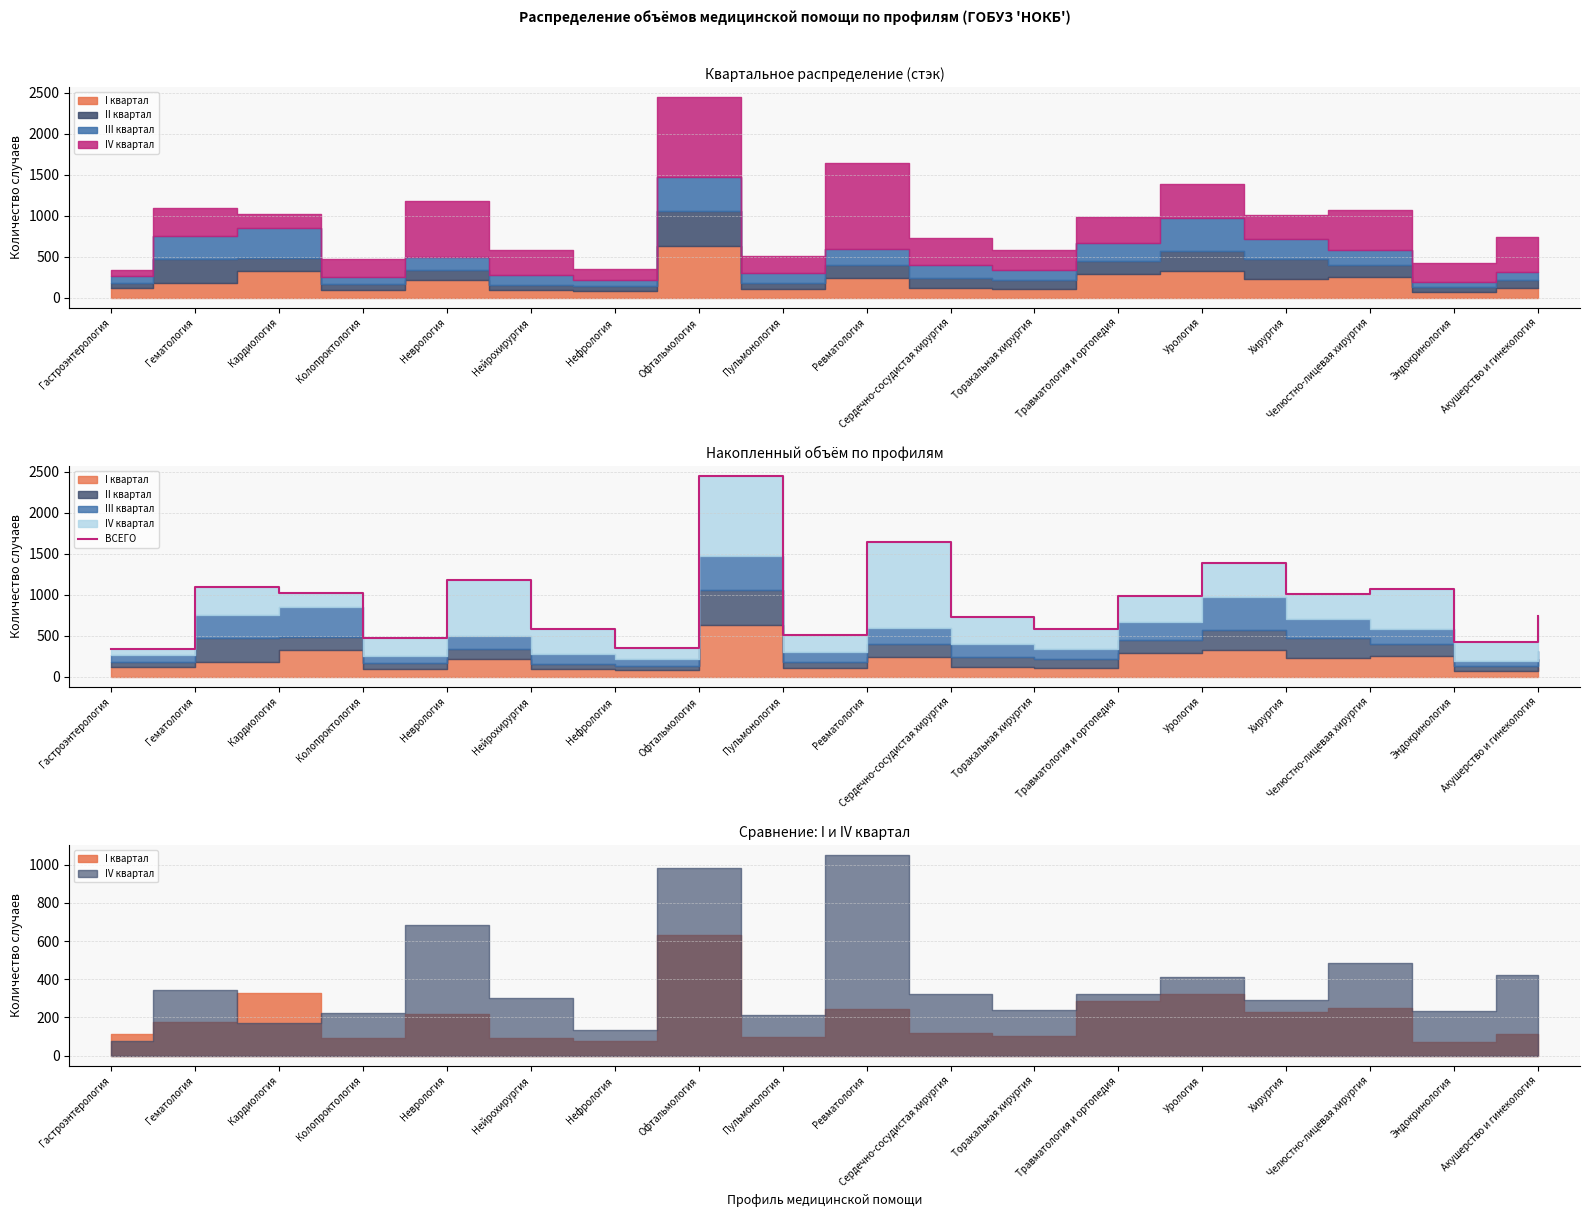

Read the value at Эндокринология, to the nearest 10.

420